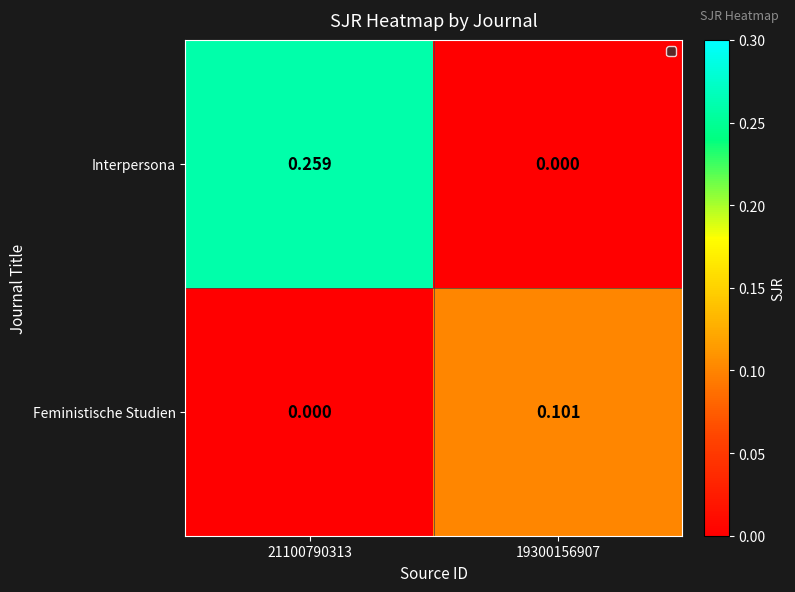

Rank the series by their average value, from highest to lowest.

Interpersona, Feministische Studien